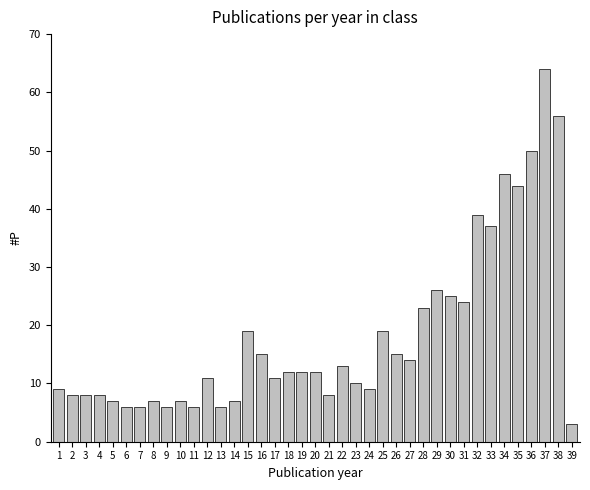

What is the change in value from 6 to 17?

+5